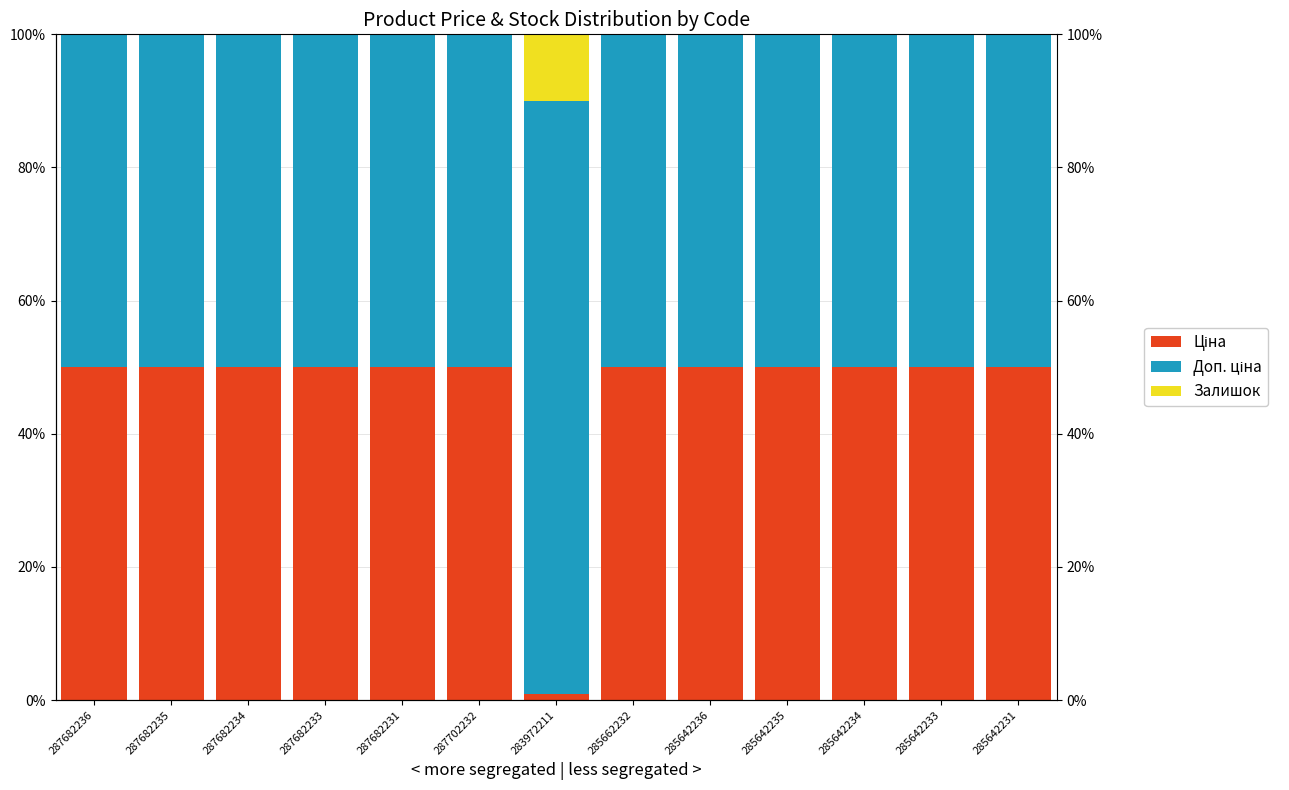

How many bars are there in each group?

3